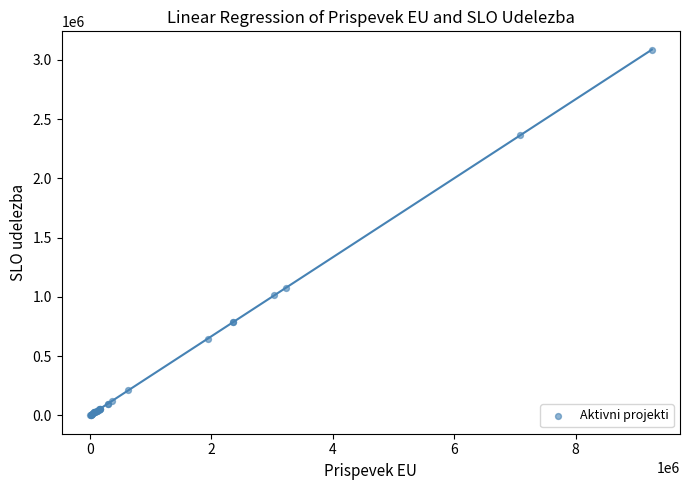

What Y value in the scatter plot is closest to 1542830?

1076298.0